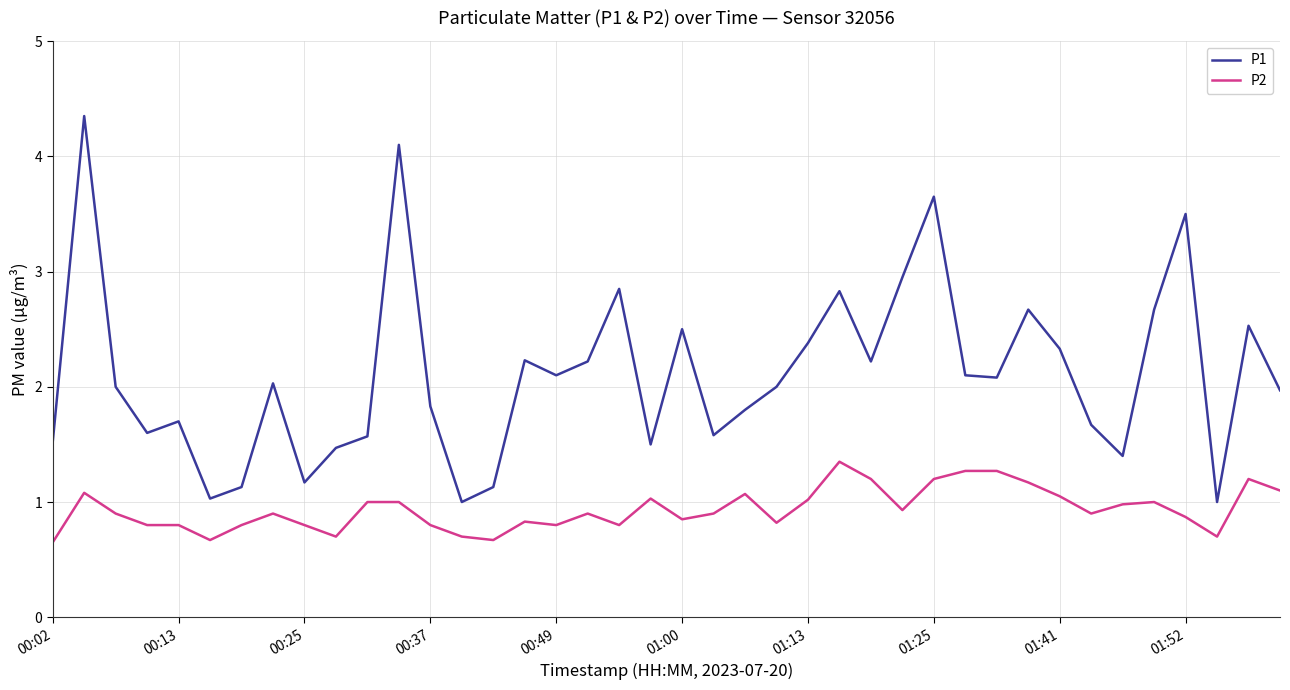

True or false: P1 and P2 intersect in this chart.

False